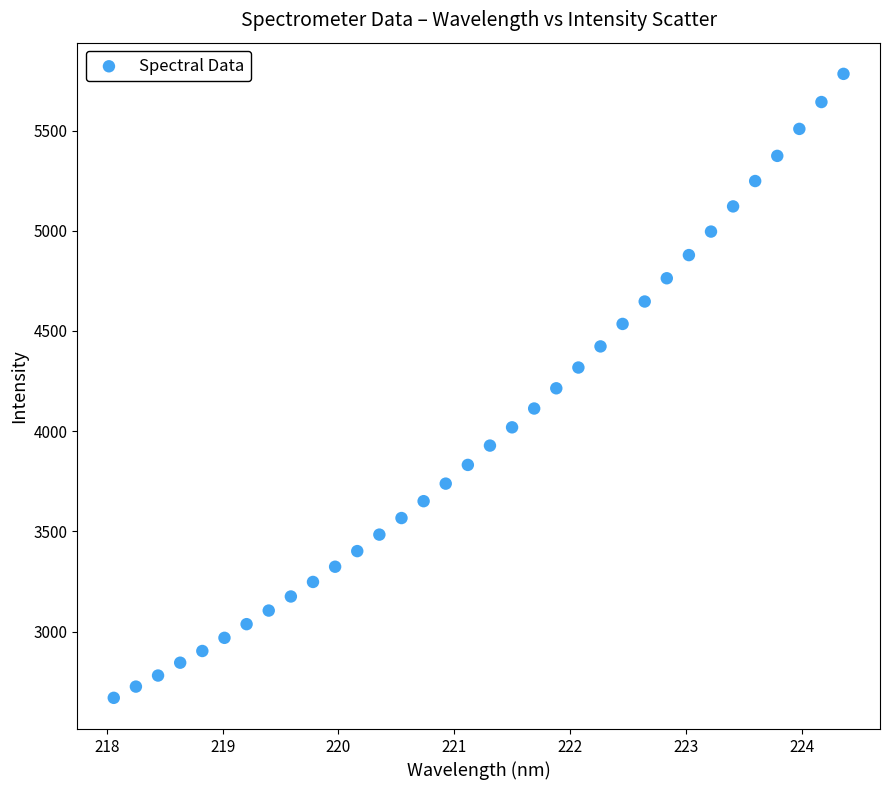

What is the range of X values (max minus min)?

6.3